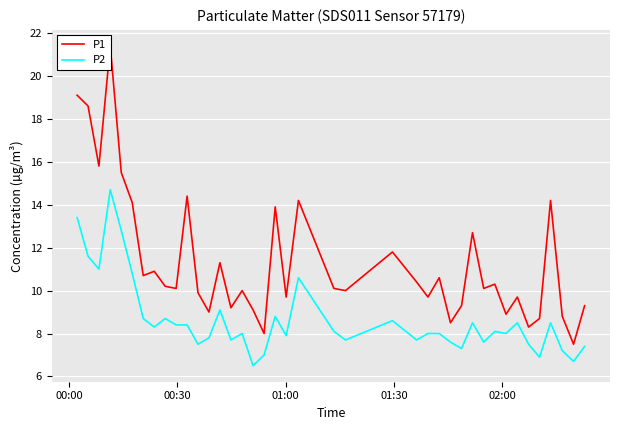

True or false: P2 and P1 intersect in this chart.

False